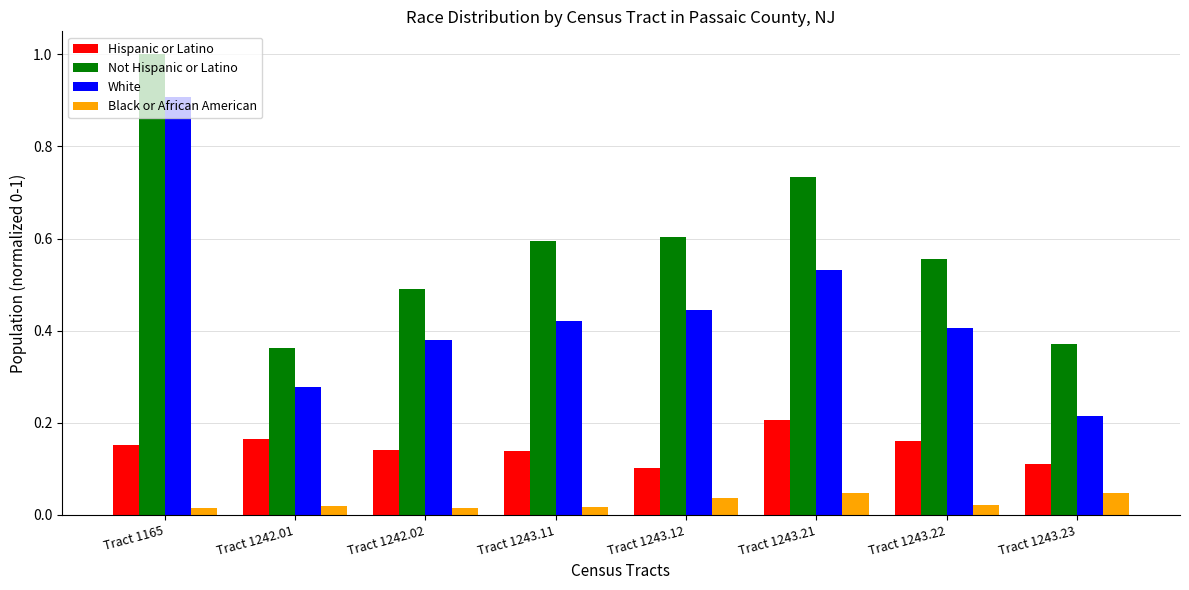

What is the greatest value displayed?

1.0